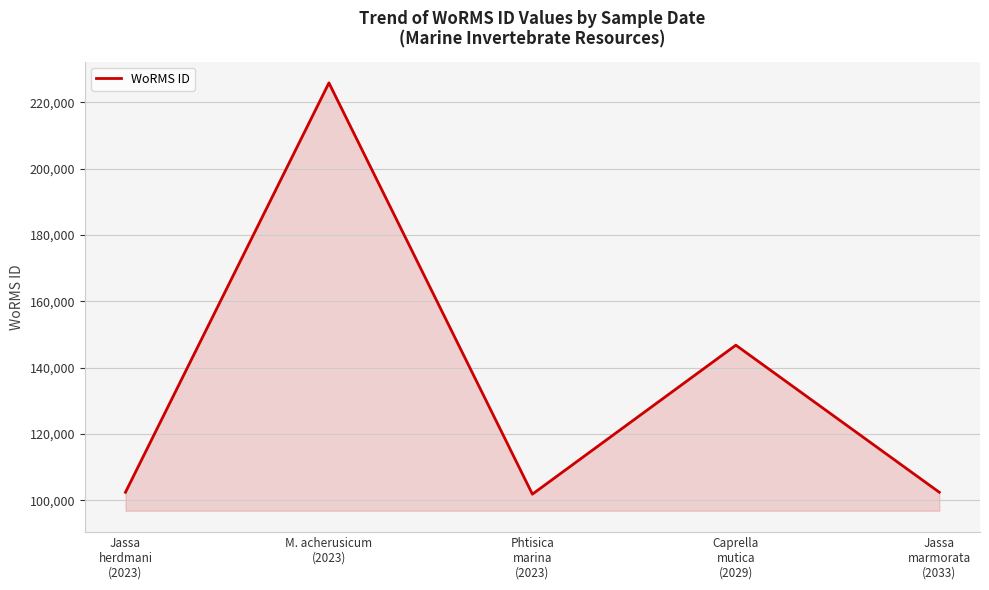

The chart shows a value of 193398 at Caprella
mutica
(2029). True or false?

False